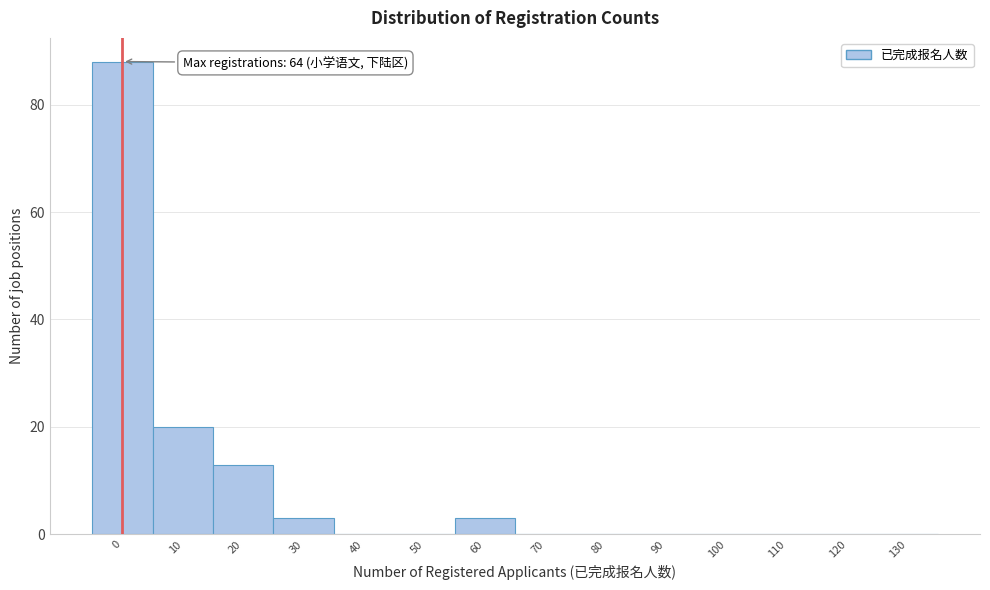

Reading left to right, what are all the values shown in this chart?

0=88	10=20	20=13	30=3	40=0	50=0	60=3	70=0	80=0	90=0	100=0	110=0	120=0	130=0